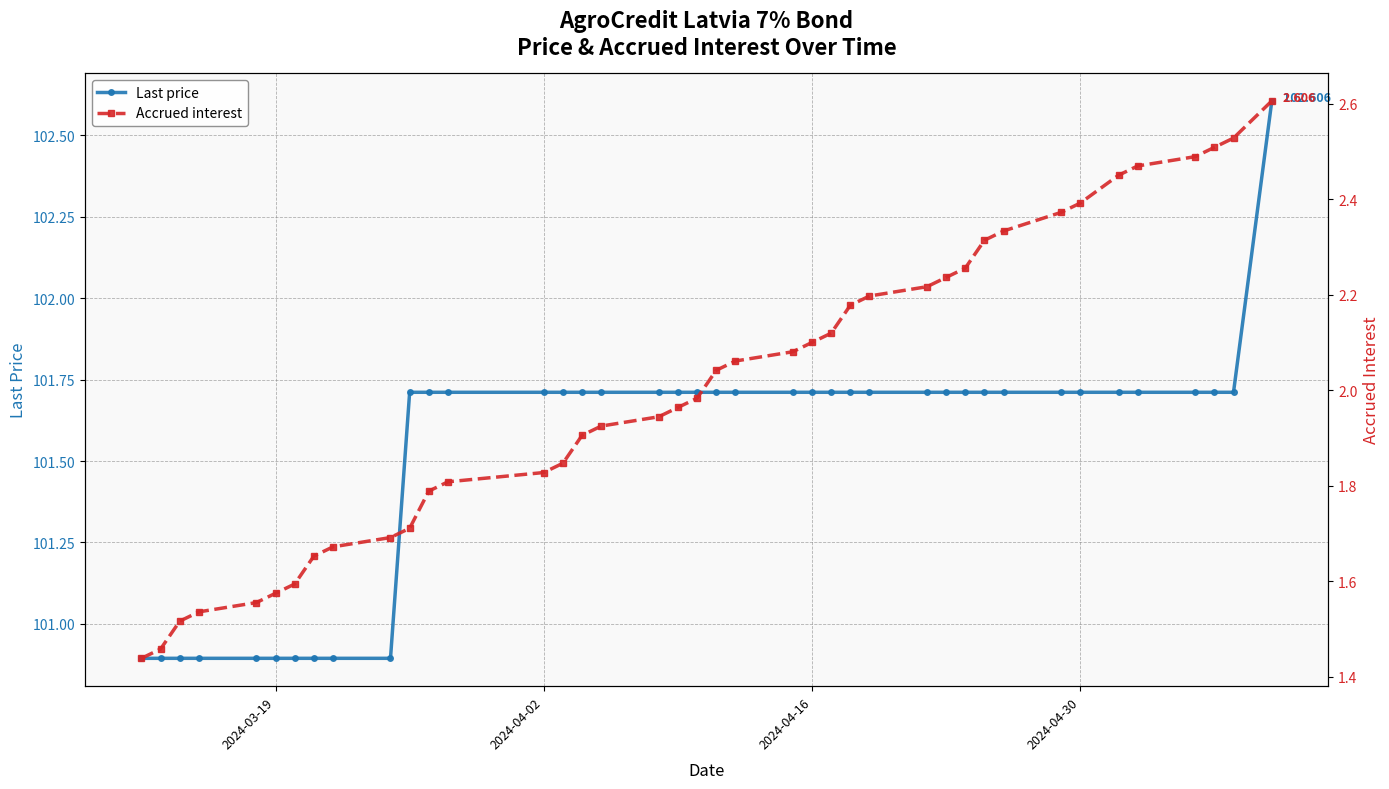

Is this an area chart (filled region under the line)?

No